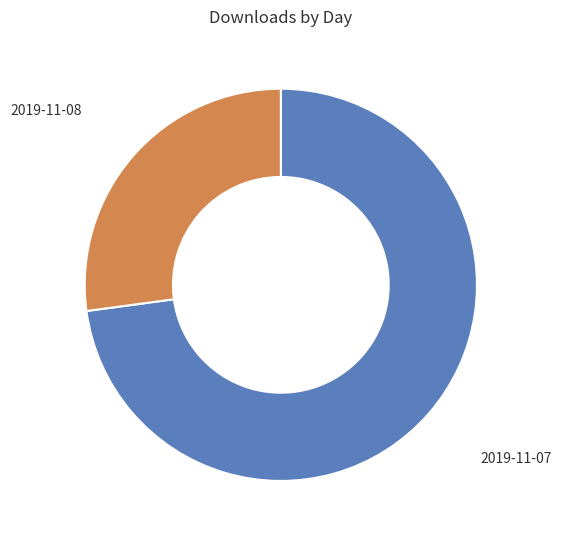

Does any single category account for the majority?

Yes